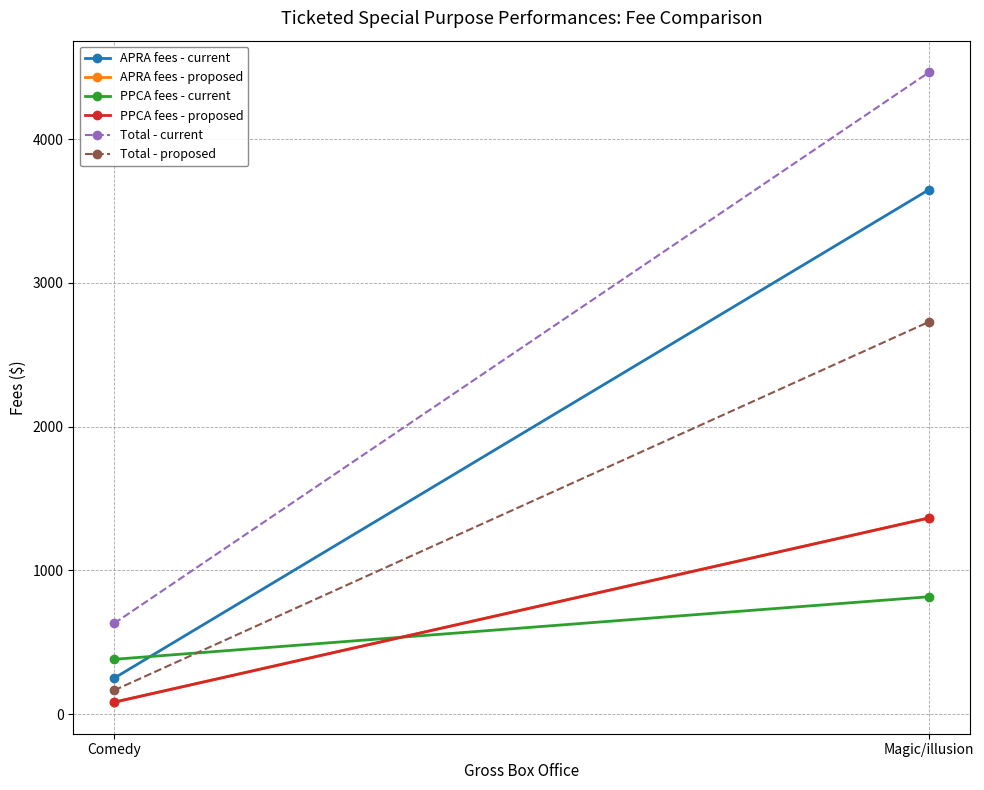

Rank the series by their maximum value, from lowest to highest.

PPCA fees - current, APRA fees - proposed, PPCA fees - proposed, Total - proposed, APRA fees - current, Total - current